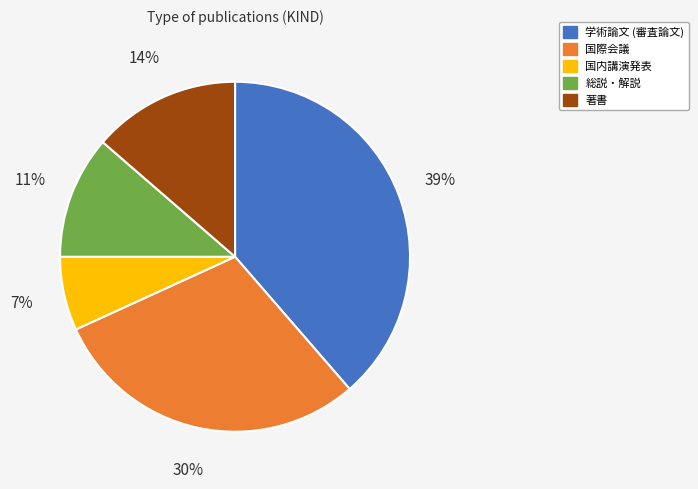

Is it true that 総説・解説 is 1% of the pie?

False